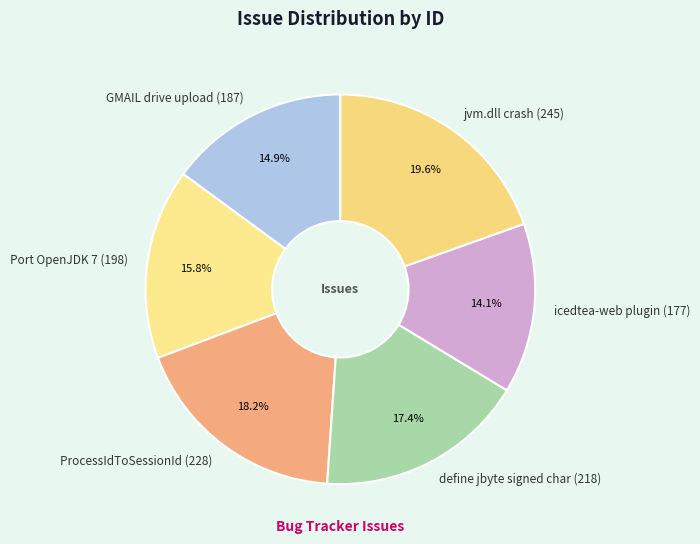

To the nearest percent, what portion does define jbyte signed char (218) represent?

17%